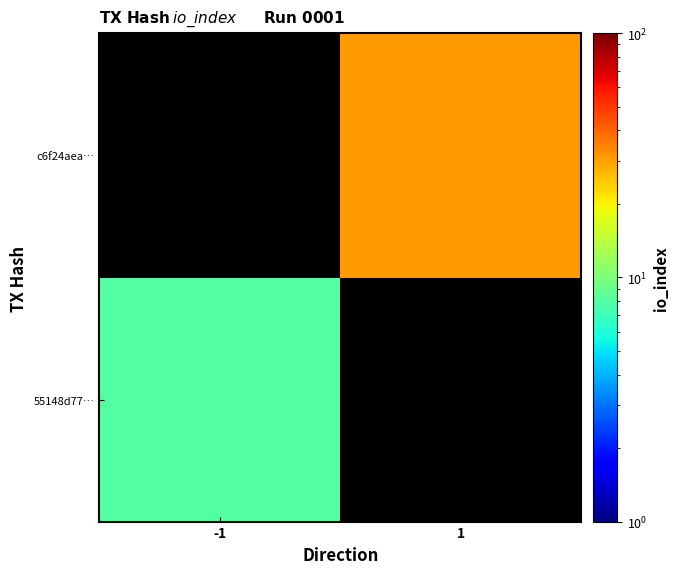

Is the value of 55148d77… at -1 greater than the value of c6f24aea… at -1?

No